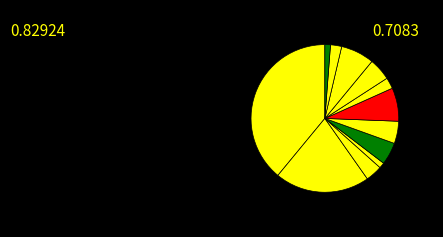

Rank the categories by value from lowest to highest.

PE2027, OPF2027, IPMP, PCIE2027, ATP2024, PHRD27, PEnvironment2027, PTC 27, PRIDST2027, TAP 2021-2027, PRD27, FP, Programme Health